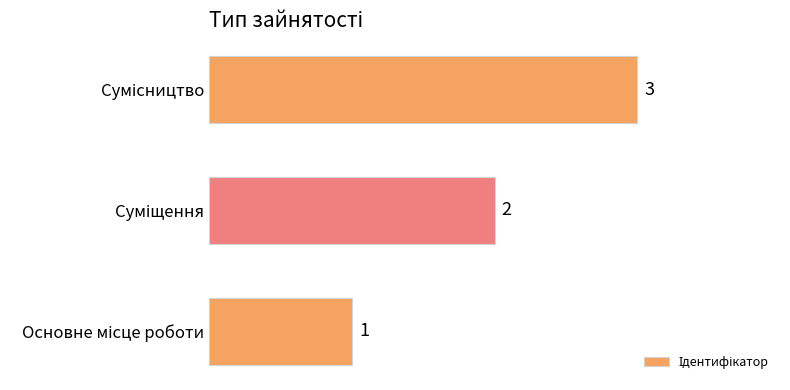

What is the sum of all values?

6